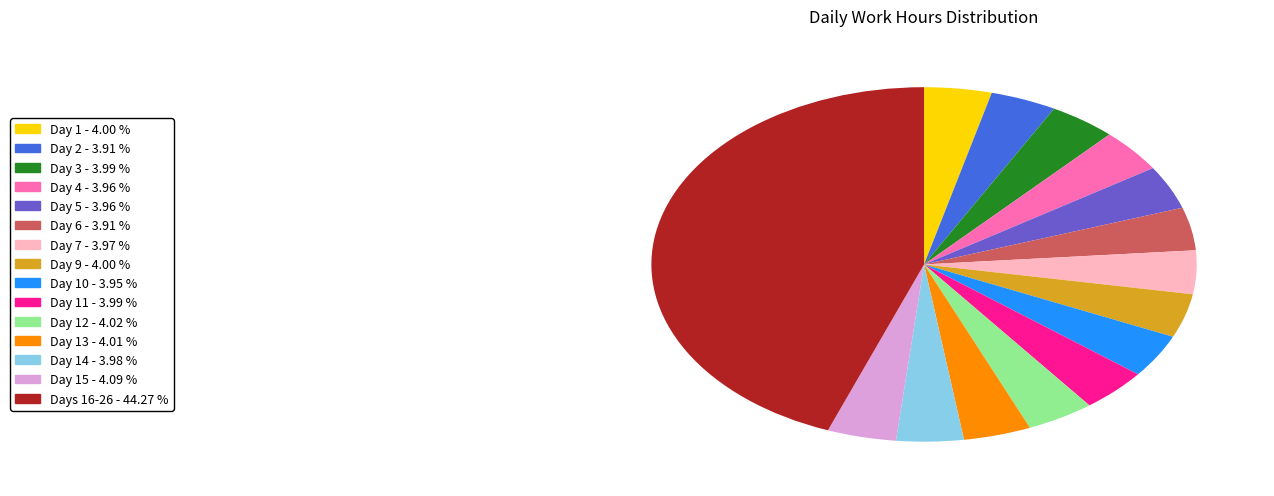

Is there any slice that represents more than half of the pie?

No